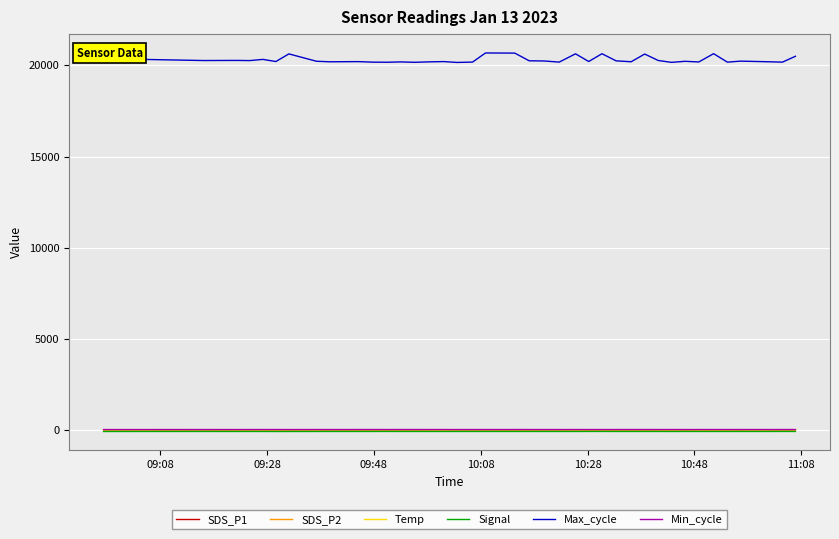

Which series has the widest spread of values?

Max_cycle